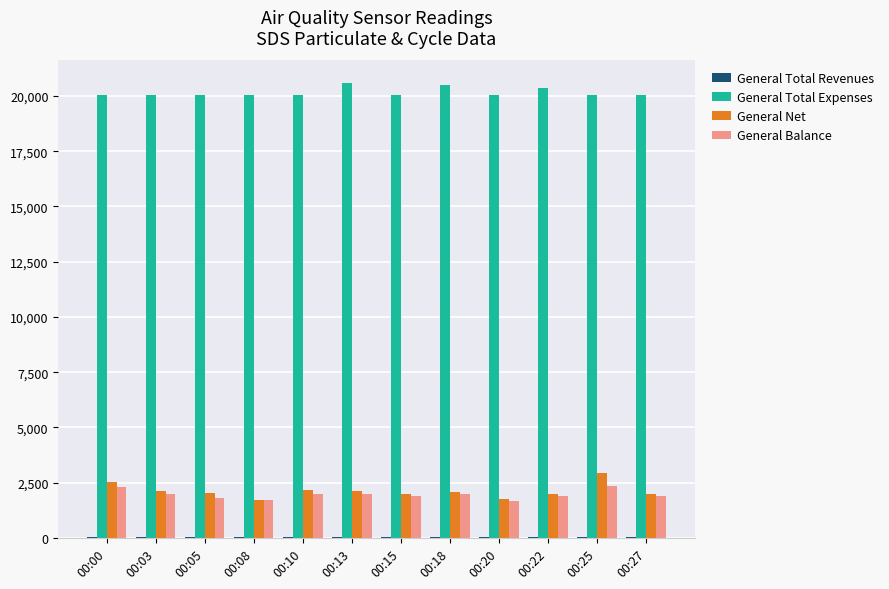

What is the greatest value displayed?

20578.0